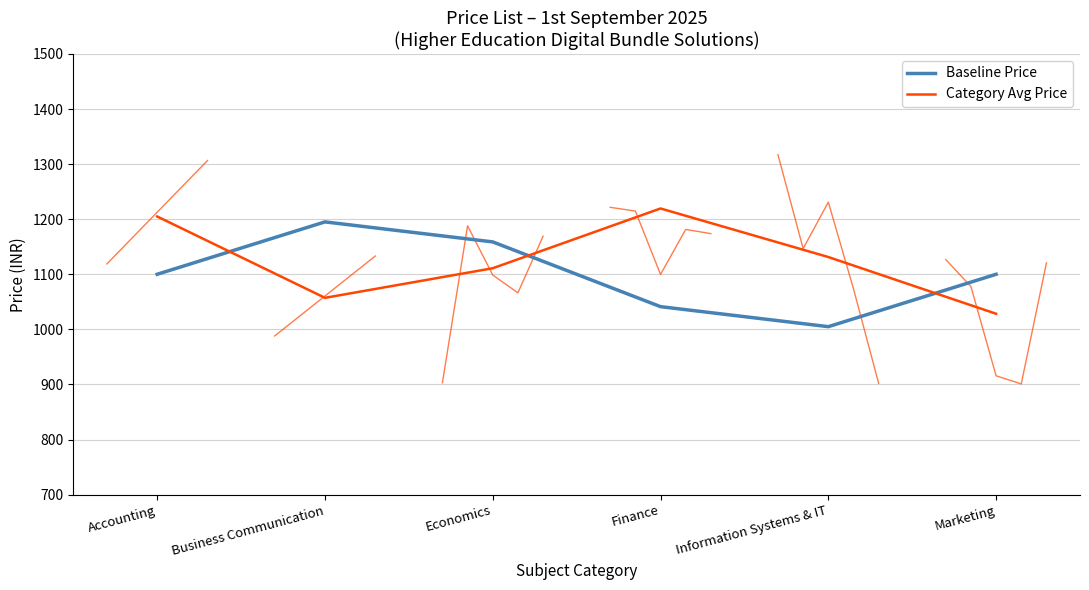

The Baseline Price series shows 1585.9 at Accounting. True or false?

False